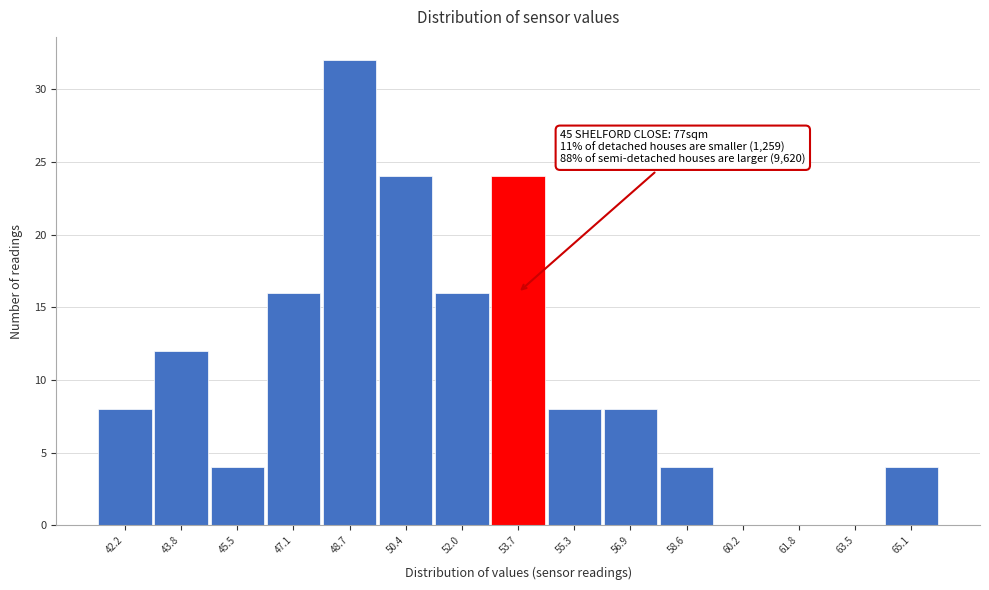

Reading right to left, extract all data points from this chart.

65.1=4	63.5=0	61.8=0	60.2=0	58.6=4	56.9=8	55.3=8	53.7=24	52.0=16	50.4=24	48.7=32	47.1=16	45.5=4	43.8=12	42.2=8